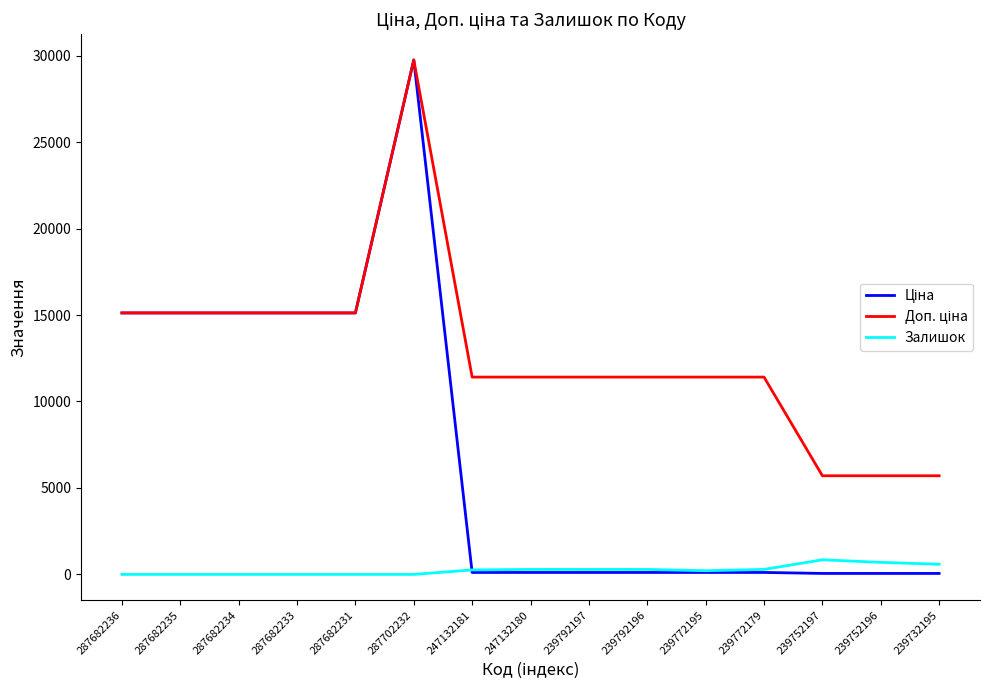

At which category does the chart reach its peak across all series?

287702232